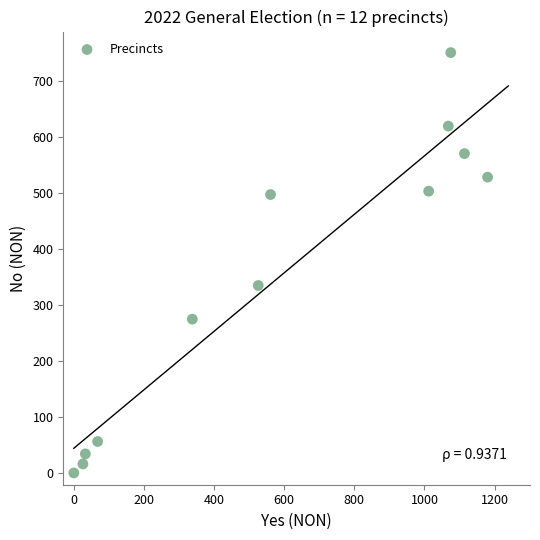

What is the average Y value?

349